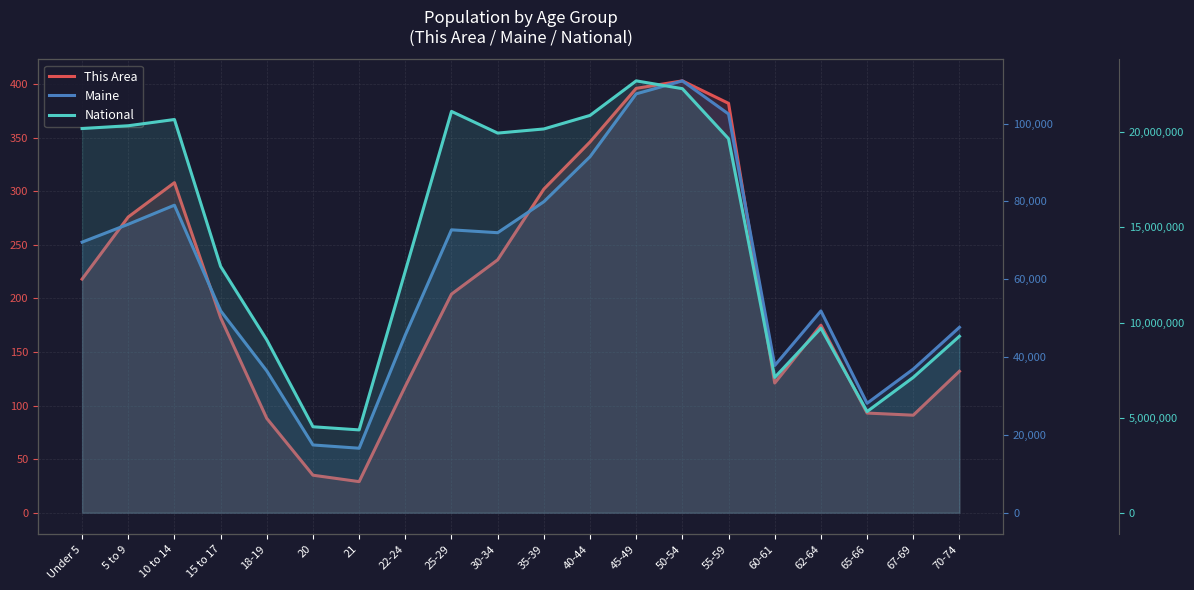

What is the difference between the Maine values at 21 and 20?

842